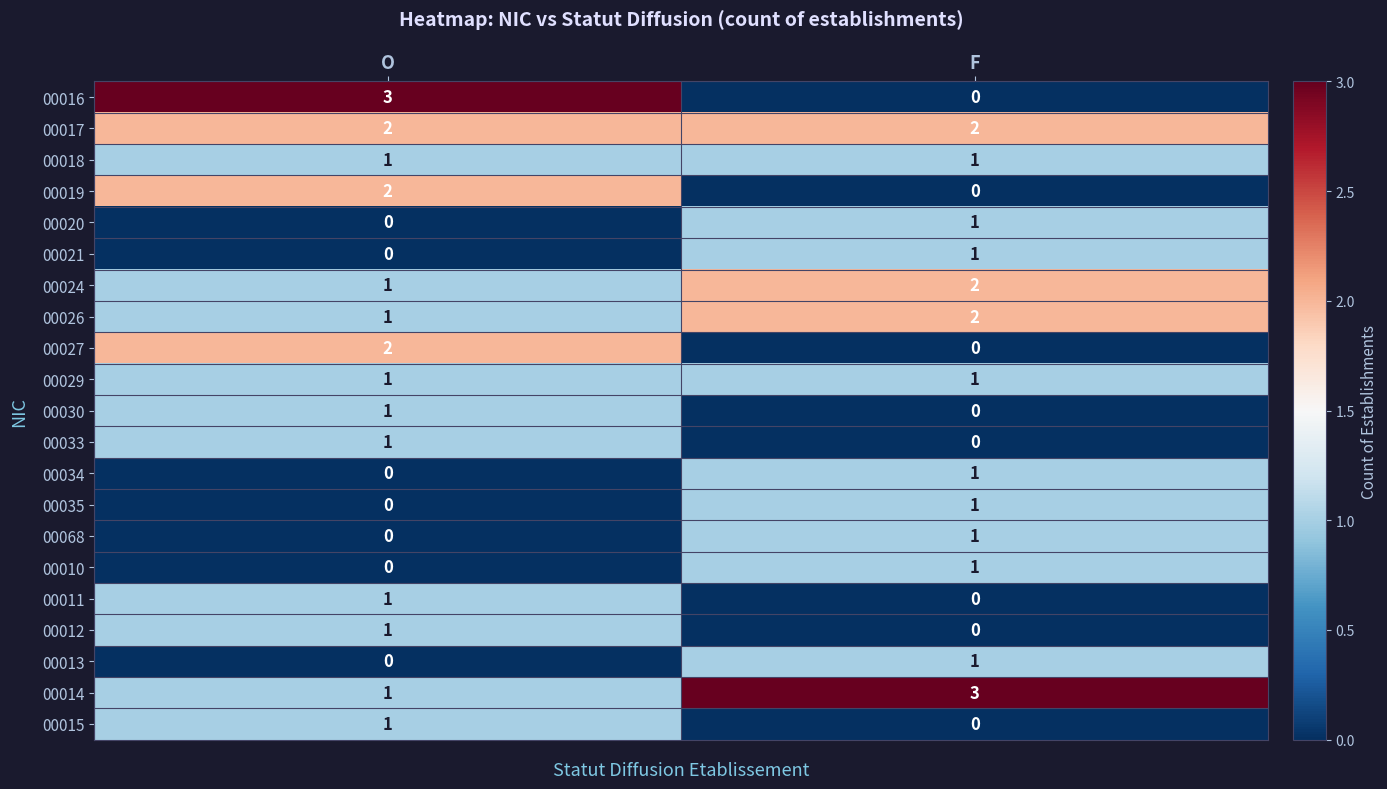

At how many categories does at least one series exceed 0?

2